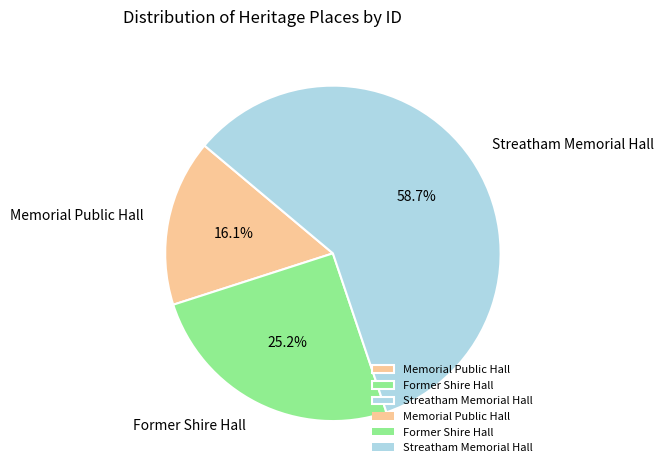

What is the smallest slice in the pie chart?

Memorial Public Hall